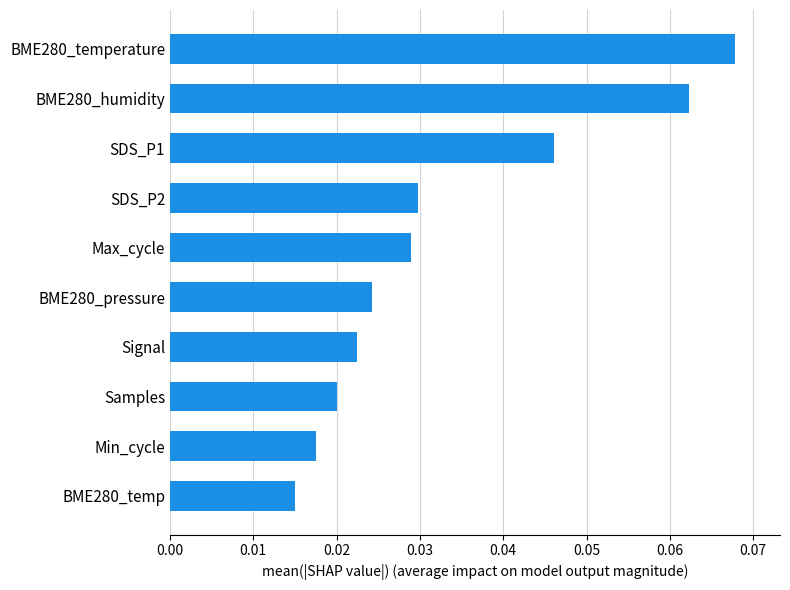

Which label corresponds to the largest value in the chart?

BME280_temperature